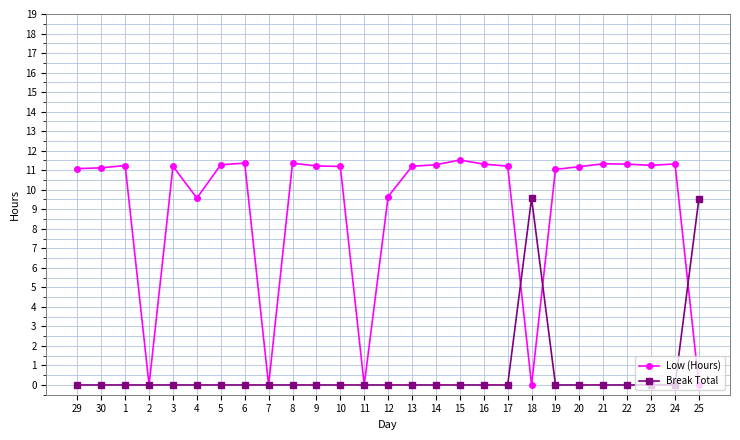

What position from the right is 15?

11